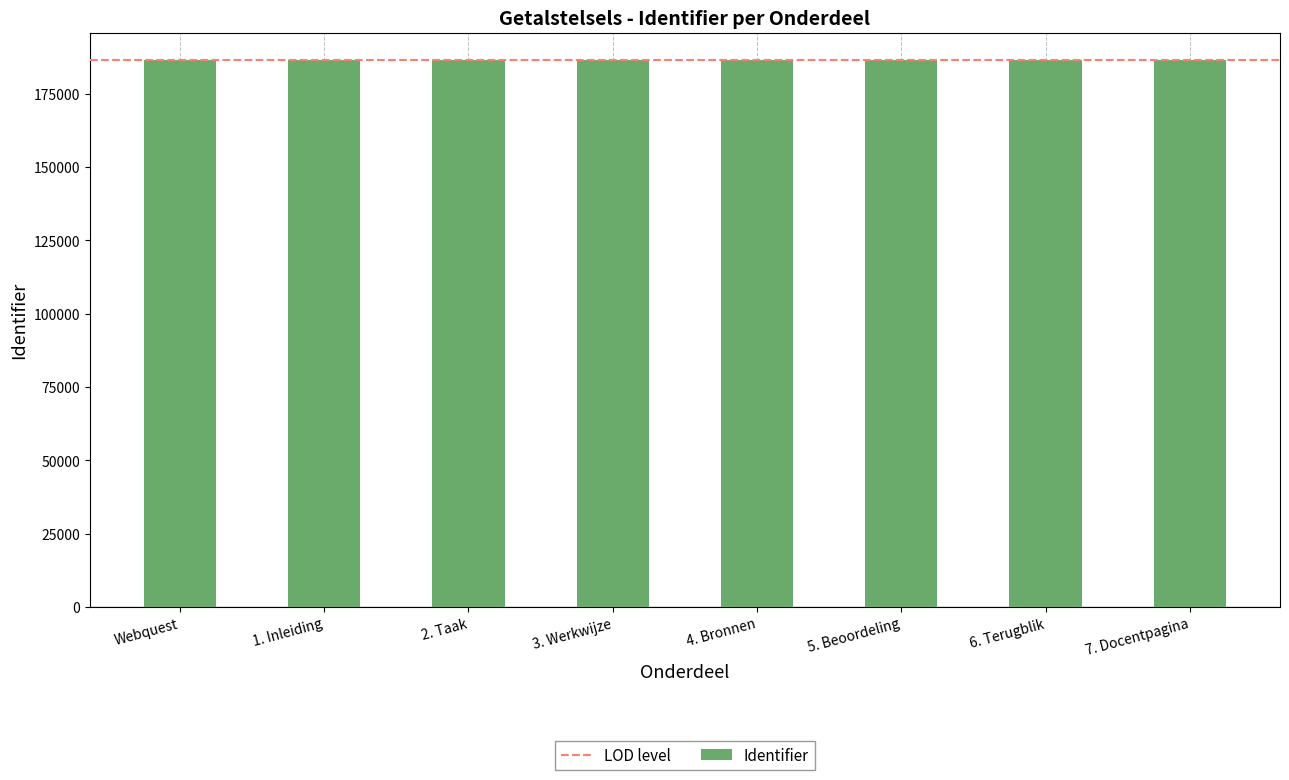

Count the number of data series in this chart.

1